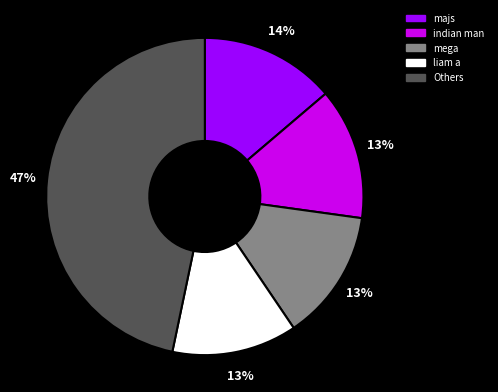

Which slice is the largest?

Others